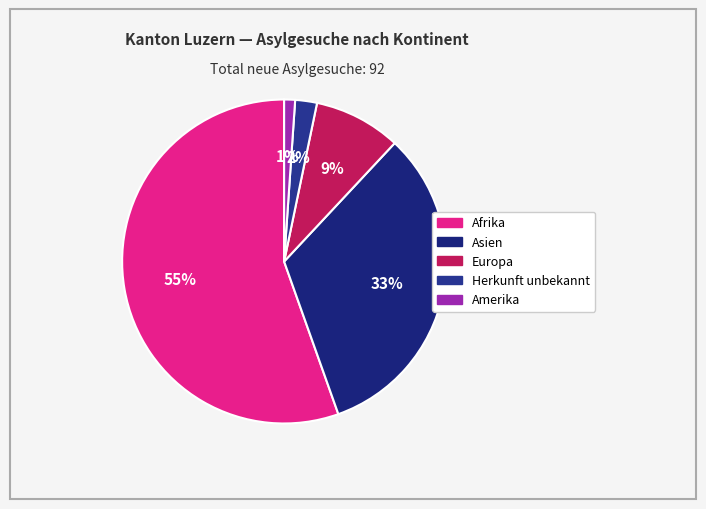

How many slices are in this pie chart?

5